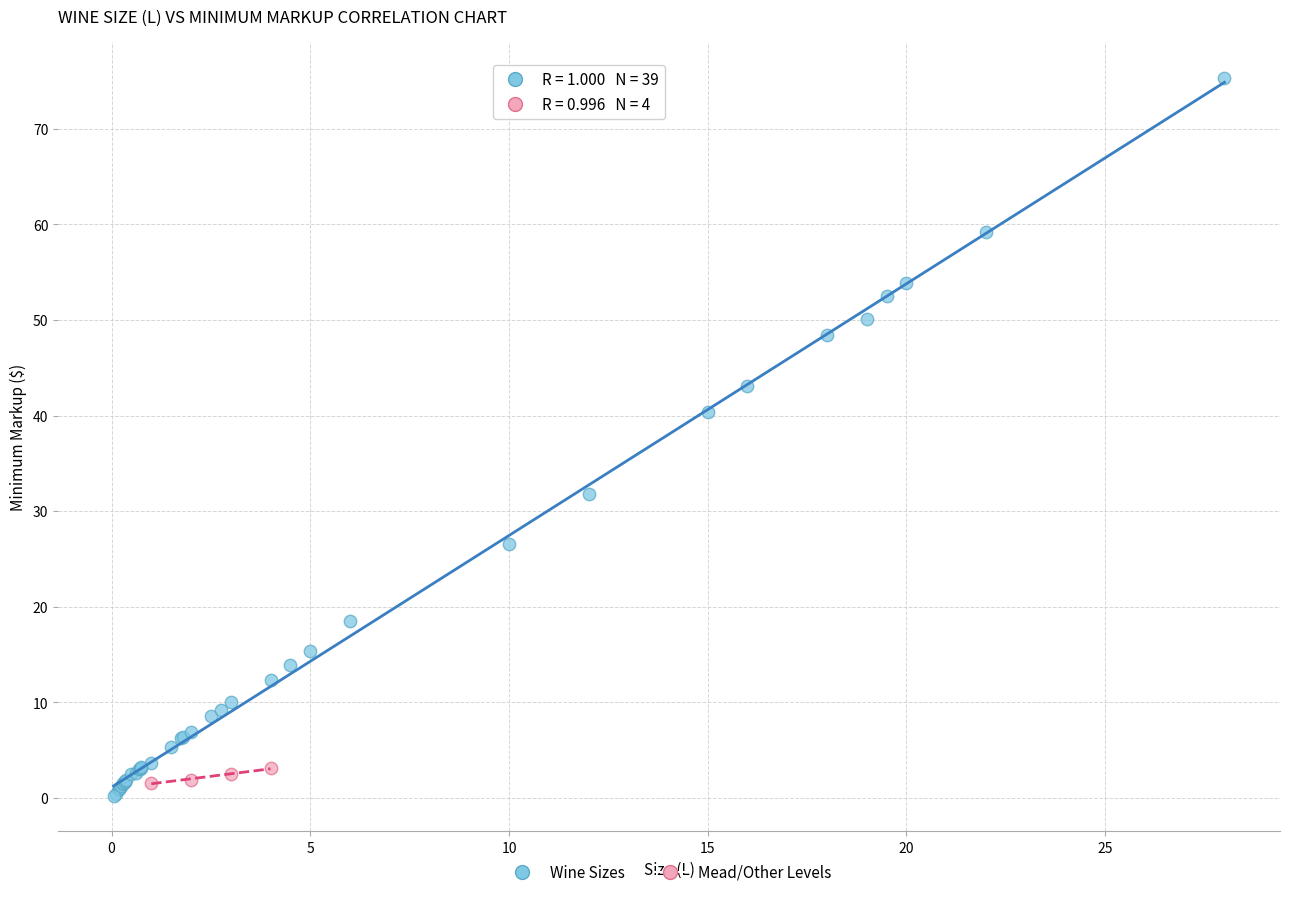

Which series reaches the maximum Y coordinate?

Wine Sizes